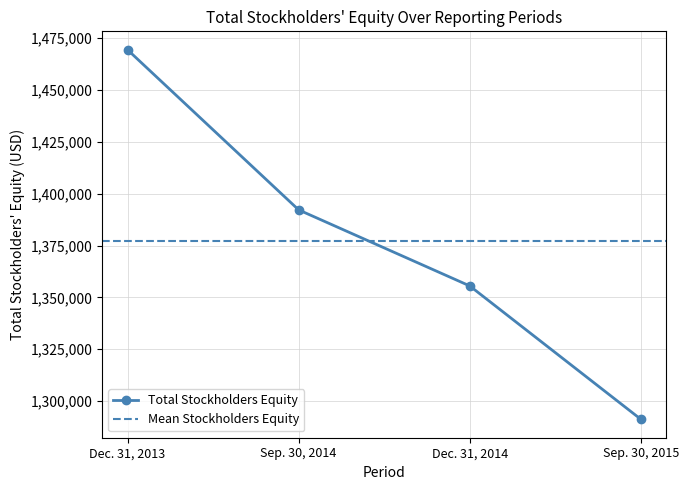

True or false: the data has more than 0 interior local peaks.

False